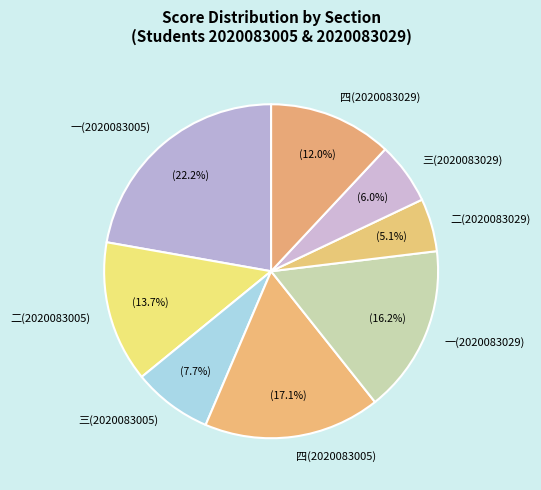

Rank the categories by value from highest to lowest.

一(2020083005), 四(2020083005), 一(2020083029), 二(2020083005), 四(2020083029), 三(2020083005), 三(2020083029), 二(2020083029)